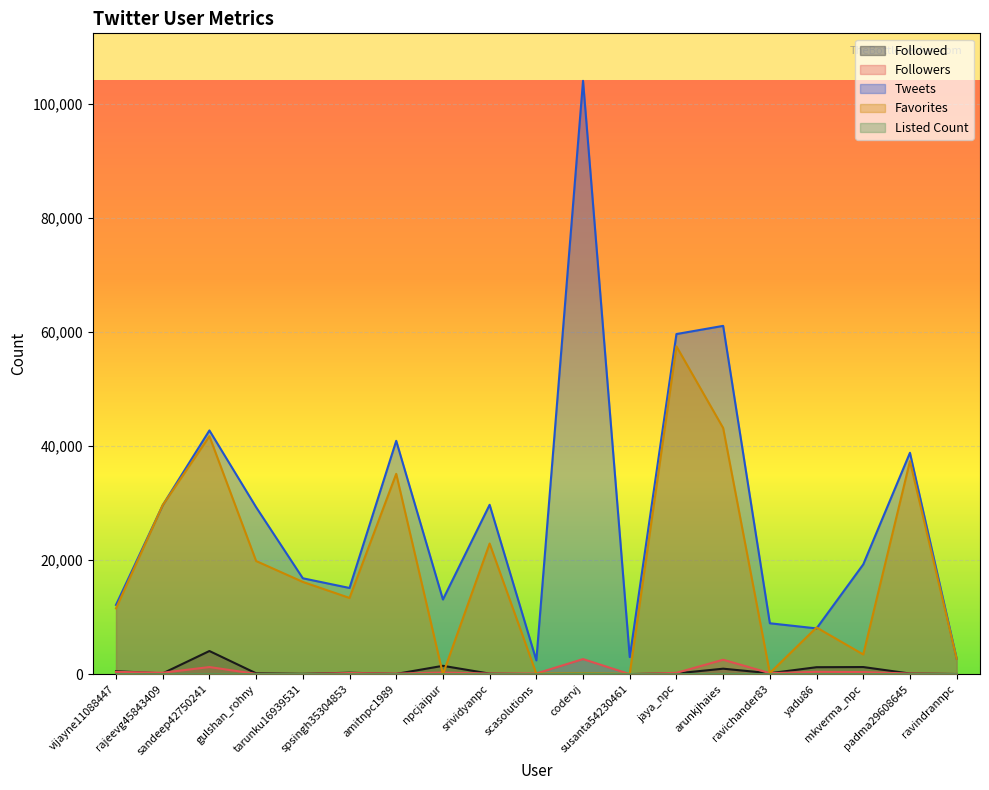

Reading right to left, list all the values displayed in this chart.

Followed: 28	114	1252	1223	167	964	136	18	25	0	98	1468	50	255	56	156	4065	145	515
Followers: 34	112	369	411	178	2533	232	8	2647	123	114	280	108	203	40	53	1250	256	402
Tweets: 2715	38834	19256	8029	8931	61092	59657	3000	104074	2426	29711	13099	40930	15120	16822	29287	42751	29642	12151
Favorites: 2704	37367	3456	8191	196	43184	57508	45	175	90	22912	4	35138	13374	16187	19848	41738	29653	11545
Listed Count: 0	0	4	2	1	12	3	0	89	3	1	0	1	1	1	2	0	2	5